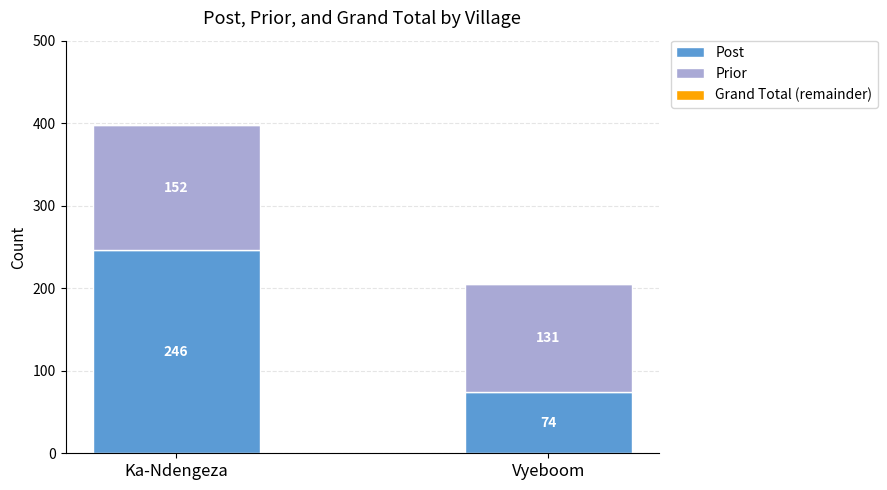

List the labels in order of Post value, largest first.

Ka-Ndengeza, Vyeboom